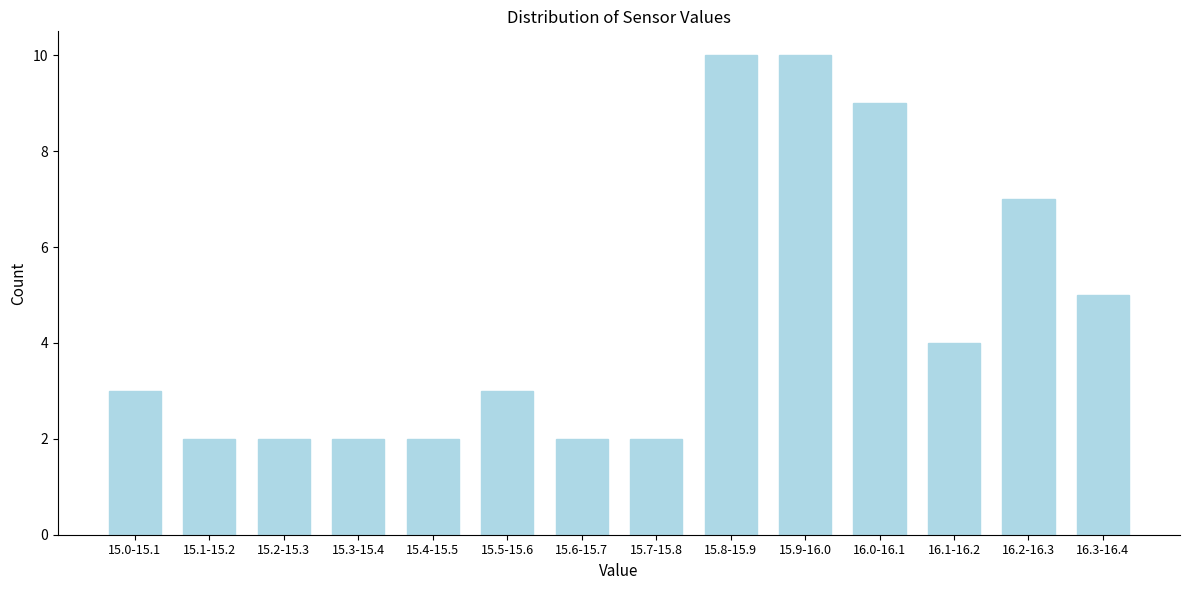

Reading left to right, transcribe all the data shown in this chart.

15.0-15.1=3	15.1-15.2=2	15.2-15.3=2	15.3-15.4=2	15.4-15.5=2	15.5-15.6=3	15.6-15.7=2	15.7-15.8=2	15.8-15.9=10	15.9-16.0=10	16.0-16.1=9	16.1-16.2=4	16.2-16.3=7	16.3-16.4=5